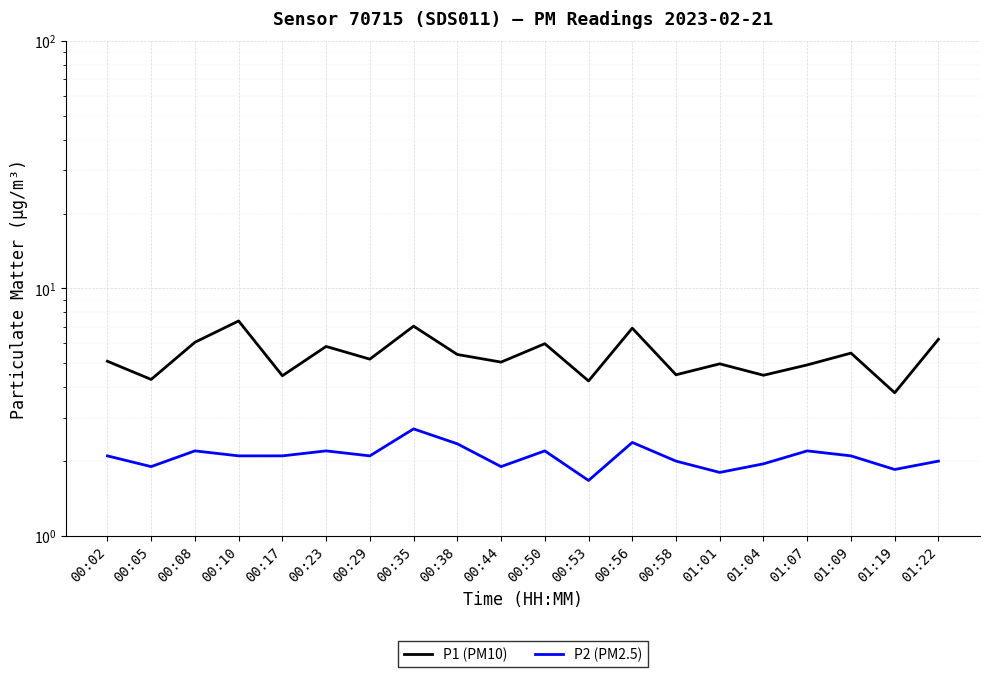

At which category does P1 (PM10) reach its first local valley?

00:05